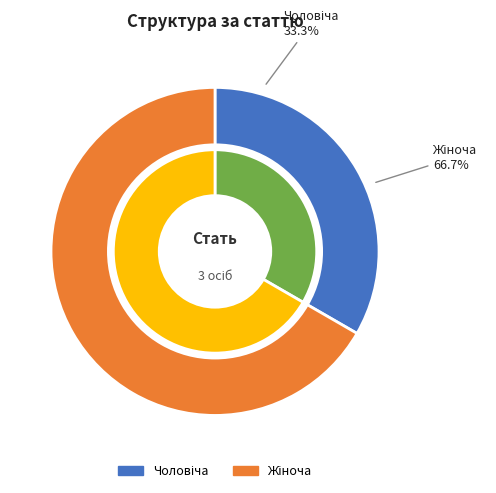

Is there any slice that represents more than half of the pie?

Yes